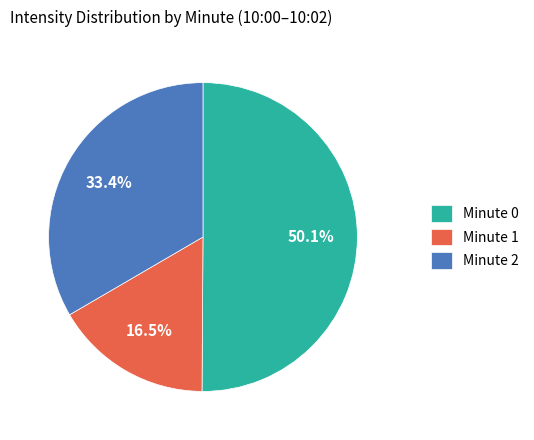

Rank the categories by value from highest to lowest.

Minute 0, Minute 2, Minute 1